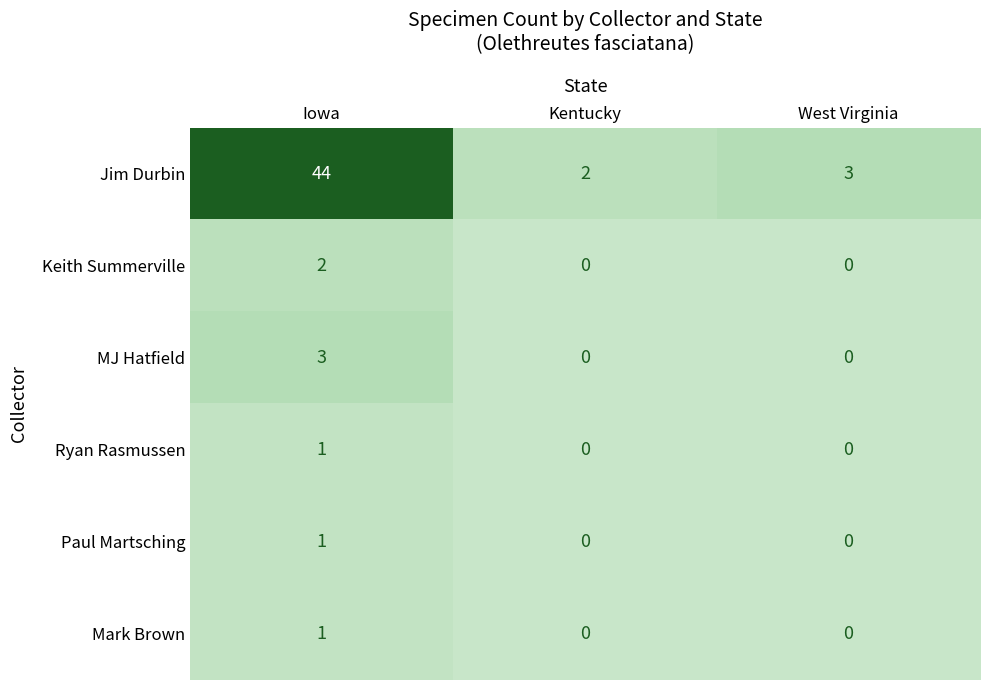

Is the value of Keith Summerville at Iowa greater than the value of Ryan Rasmussen at Kentucky?

Yes